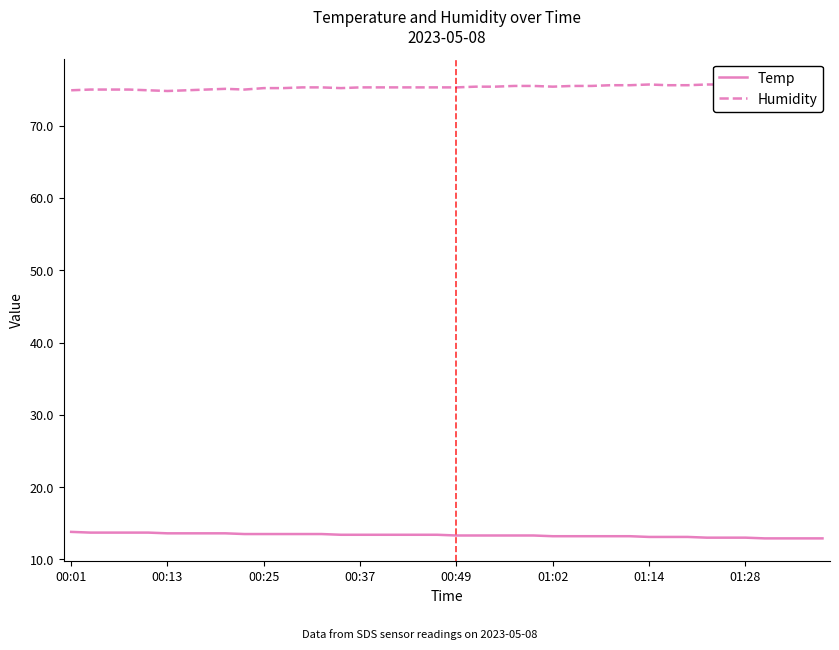

Between 29 and 31, which is larger?

29